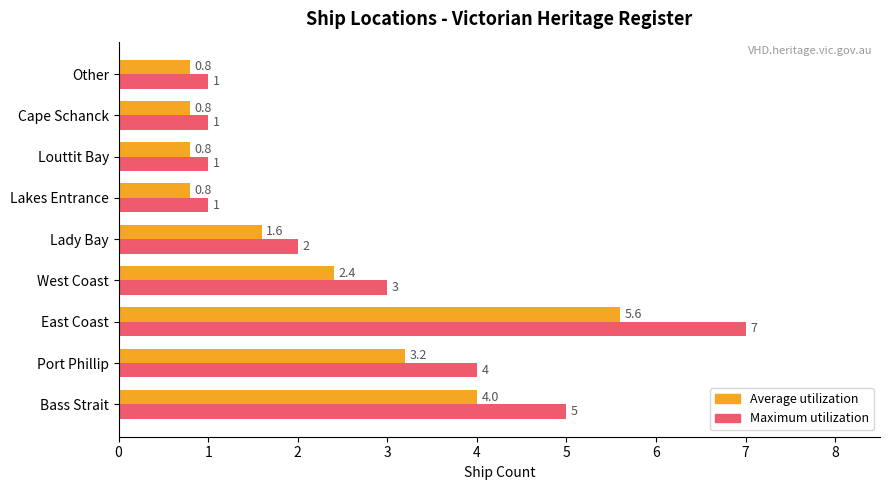

At which category is the sum across all series the highest?

East Coast